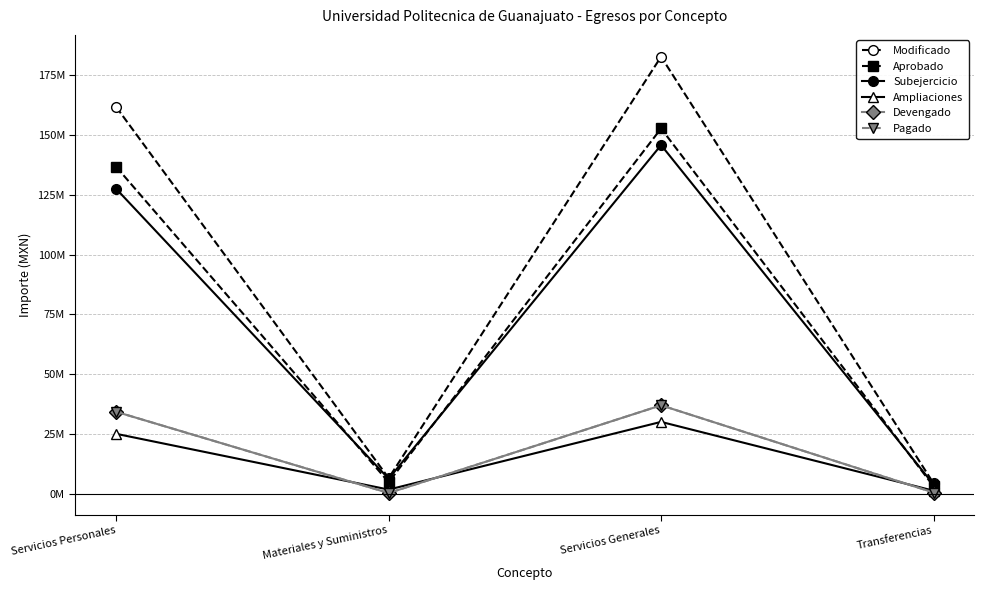

What is the maximum value shown in the chart?

182709514.6